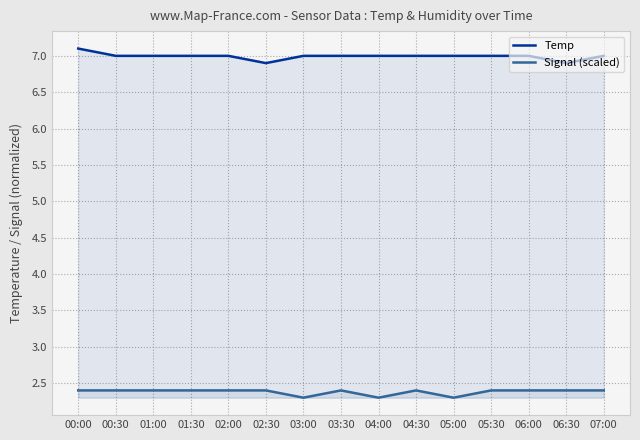

Reading left to right, extract all data points from this chart.

Temp: 7.1	7.0	7.0	7.0	7.0	6.9	7.0	7.0	7.0	7.0	7.0	7.0	7.0	6.9	7.0
Signal (scaled): 2.4	2.4	2.4	2.4	2.4	2.4	2.3	2.4	2.3	2.4	2.3	2.4	2.4	2.4	2.4